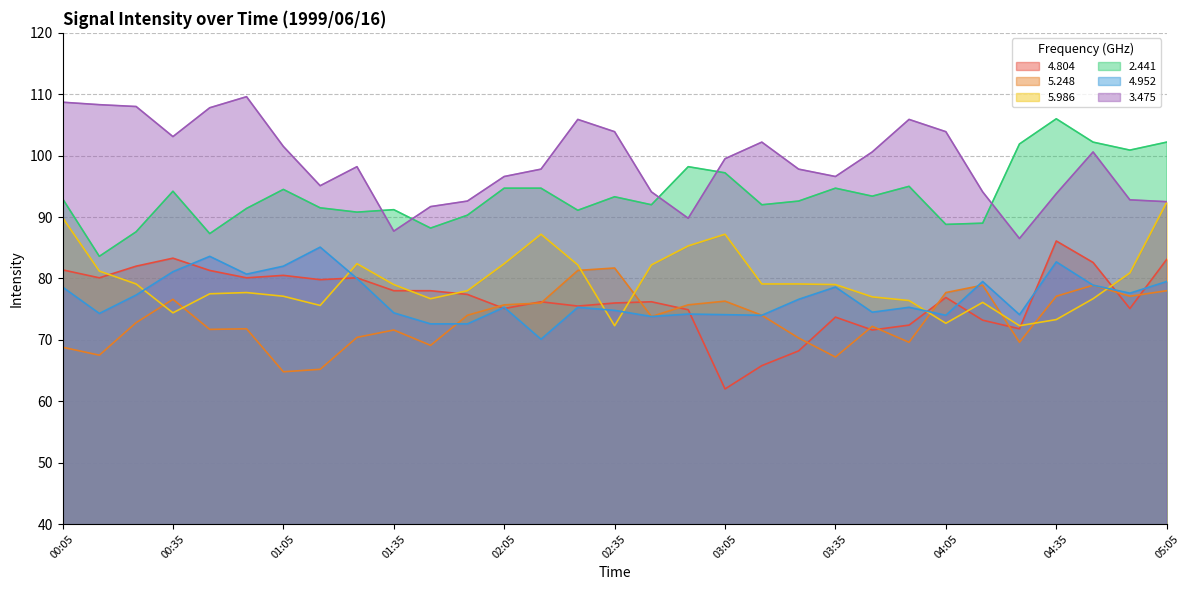

Where is the first local maximum for 2.441?

00:35